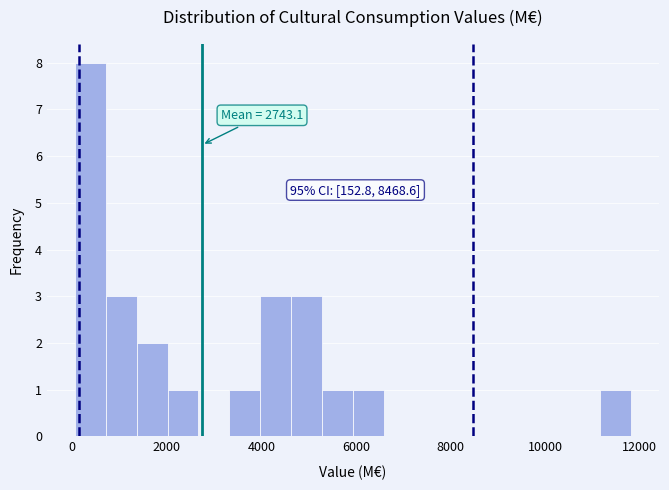

Read against the x-axis, roughly where is the centre of the tallest bar?

400